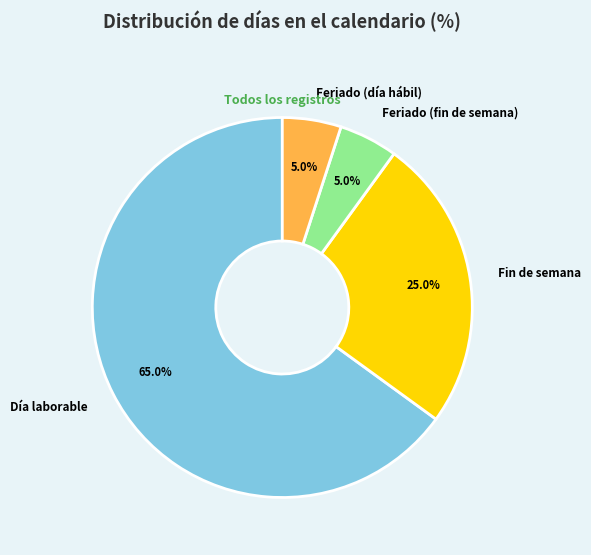

What is the largest slice in the pie chart?

Día laborable